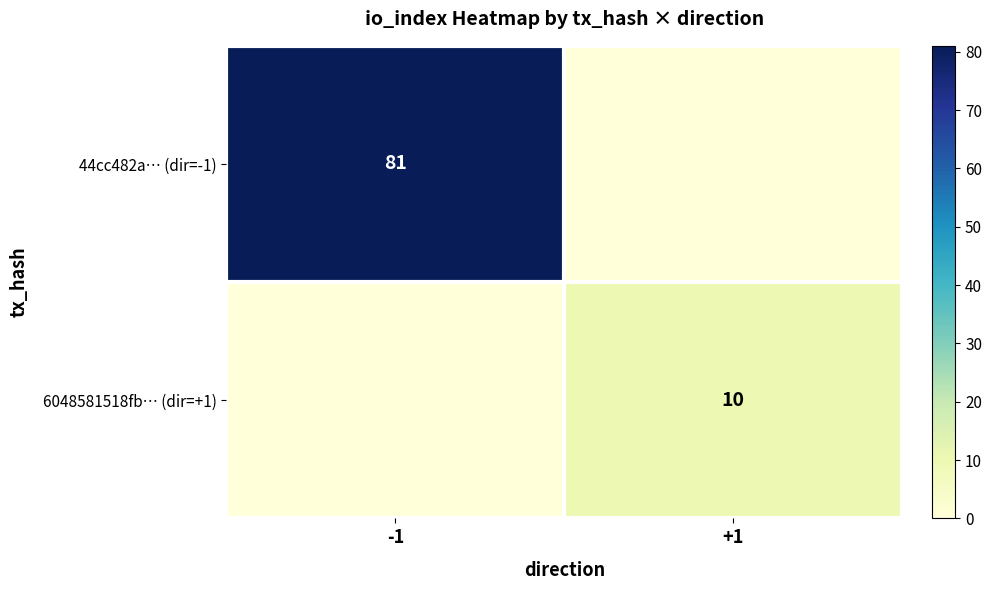

Between -1 and +1, which is larger?

-1